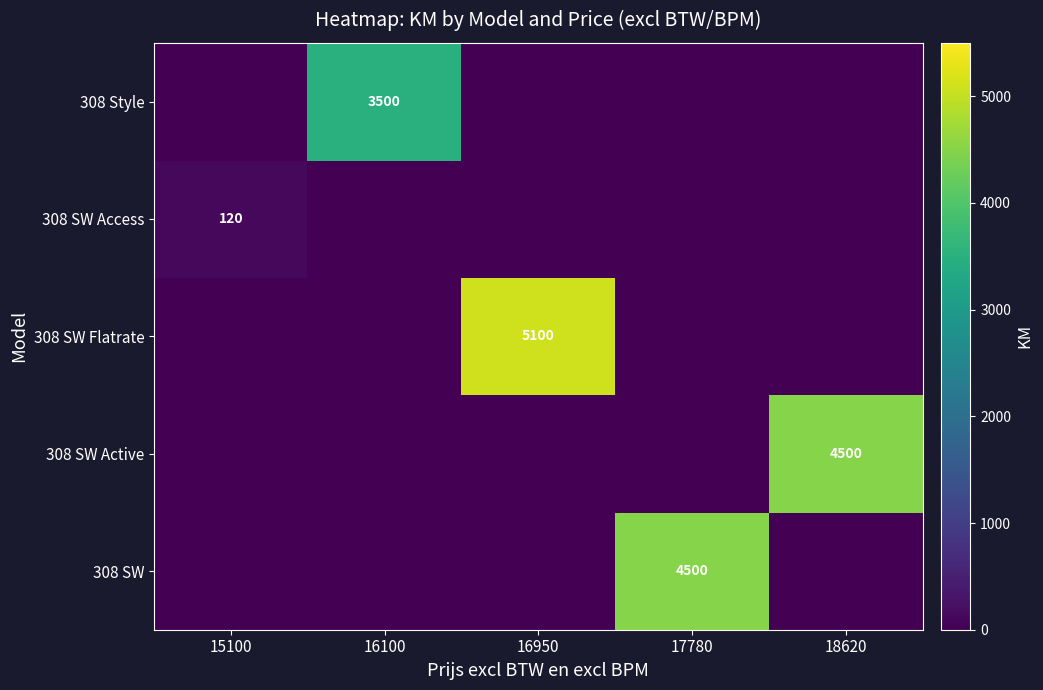

Is it true that 308 Style equals 3500 at 16100?

True